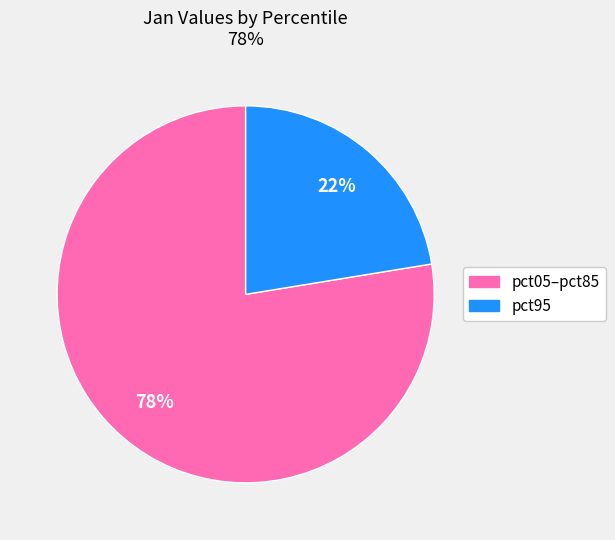

To the nearest percent, what is the average slice percentage?

50%